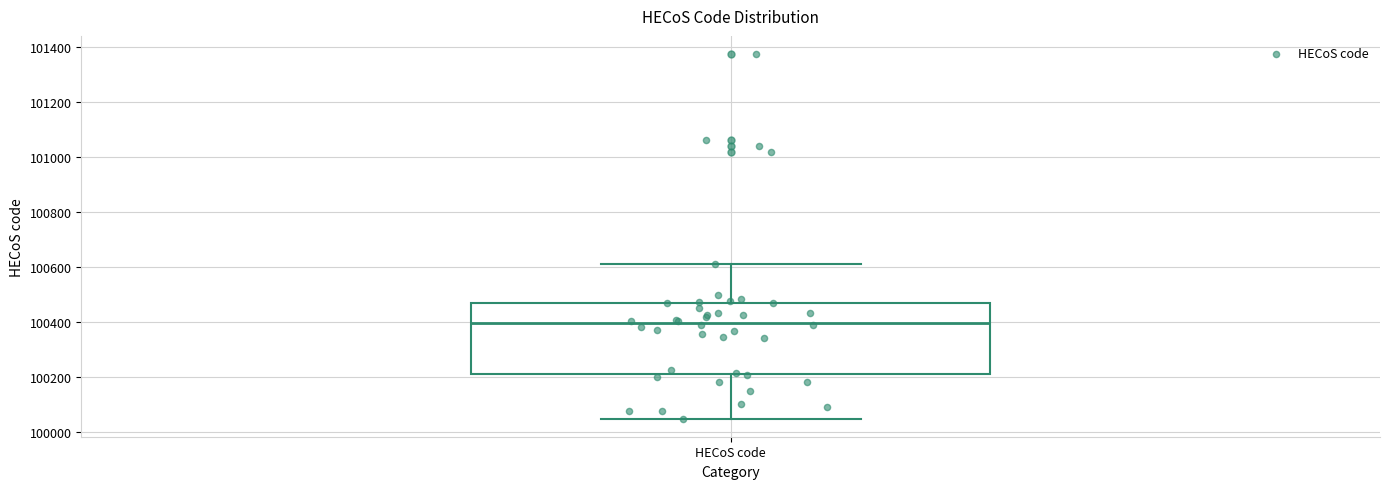

Transcribe this box plot: give where the median line is, the range the box spans, and where the two whiskers end, as read against the y-axis. The values are not printed on the chart, so give them approximately, as read against the axis.

median 100400, box 100220 to 100480, whiskers 100060 to 100620